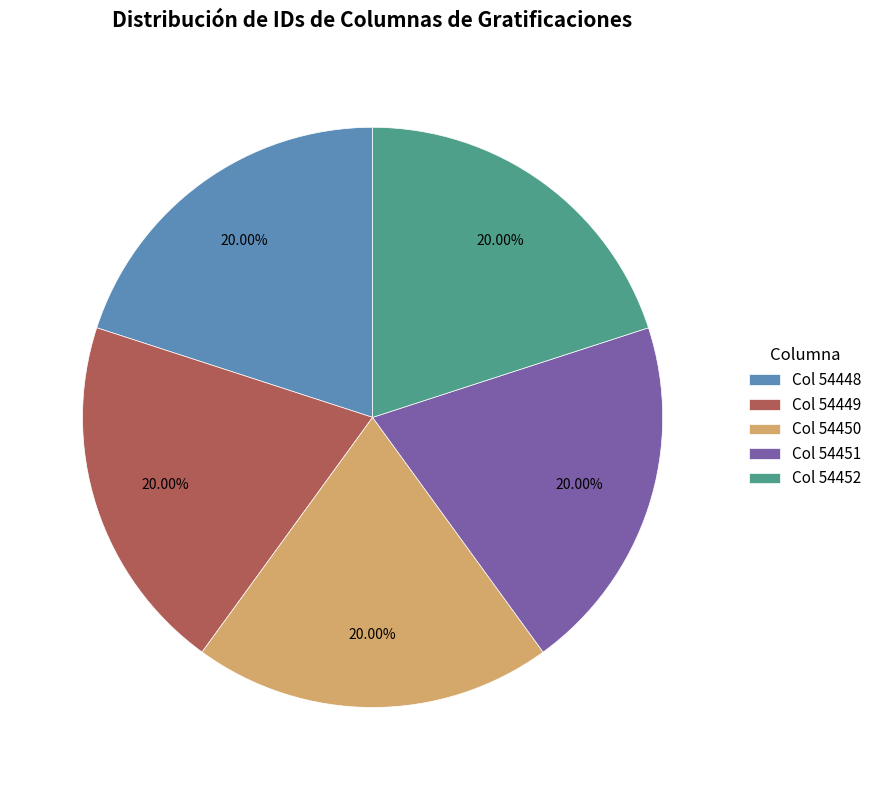

Do Col 54448 and Col 54452 together represent more than half of the pie?

No